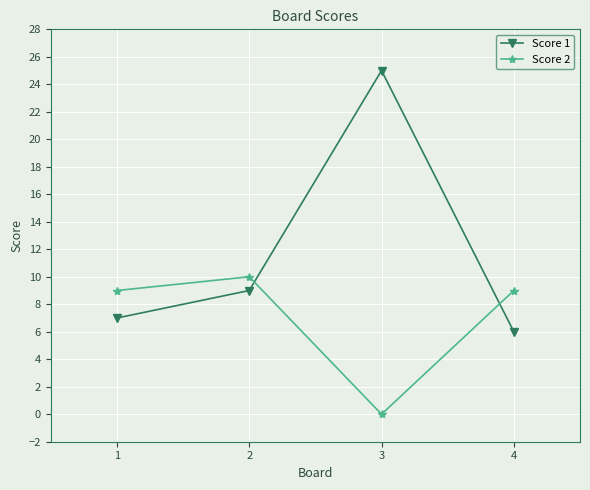

What is the value of the Score 2 point at the 4th from the left?

9